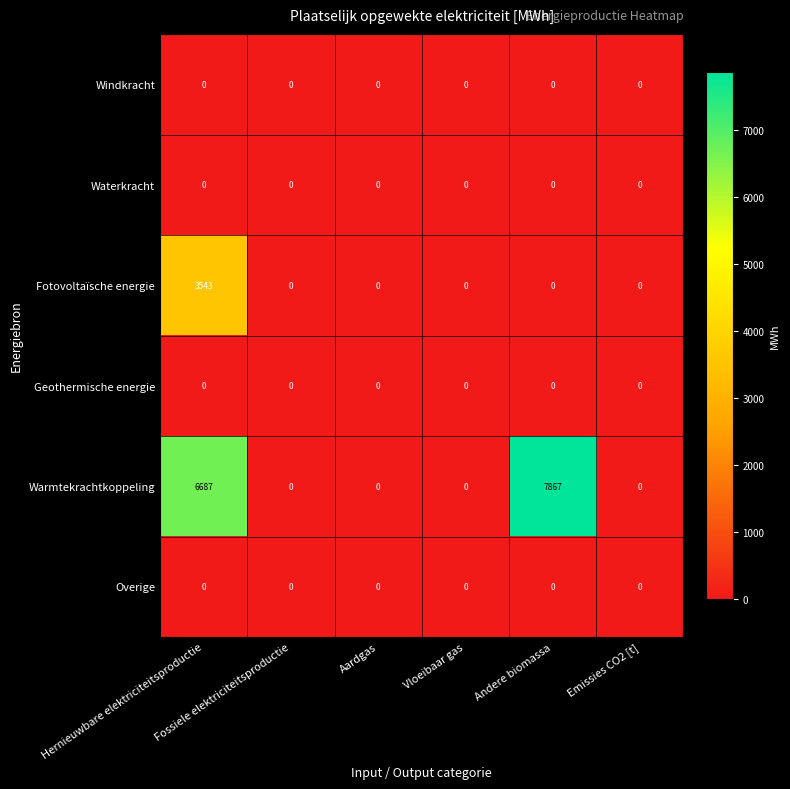

Which series has the largest total across all categories?

Warmtekrachtkoppeling